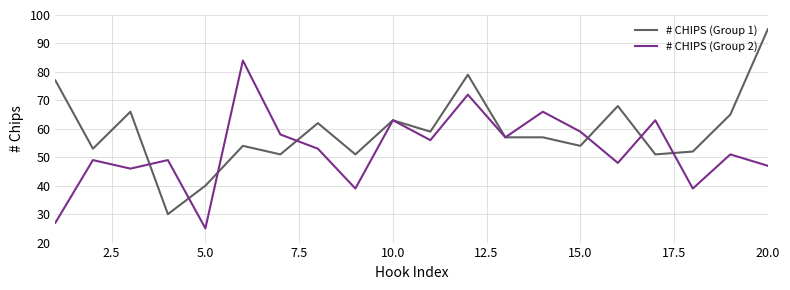

Rank the series by their average value, from highest to lowest.

# CHIPS (Group 1), # CHIPS (Group 2)